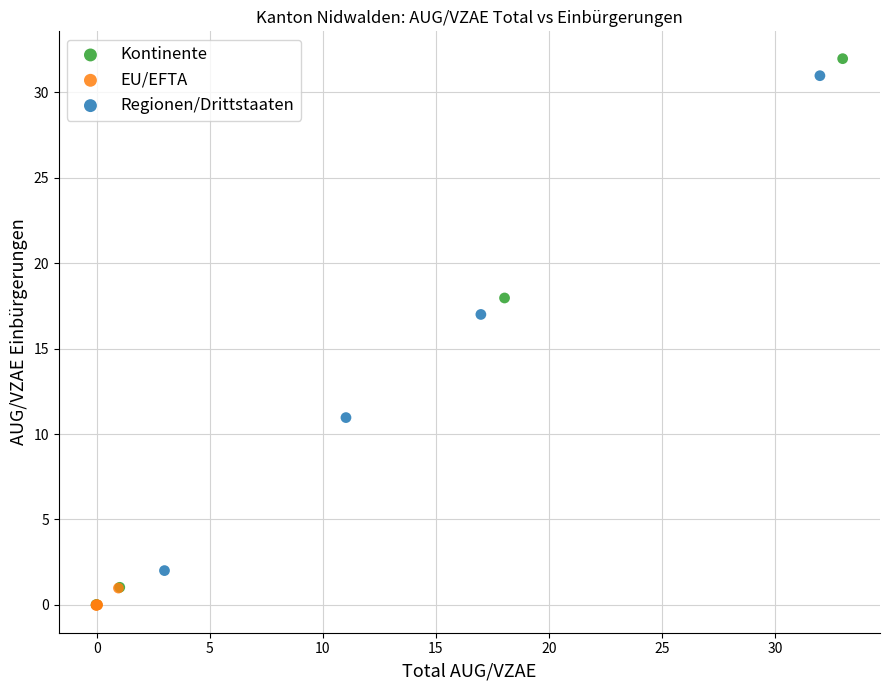

Which series has the widest spread of Y values?

Kontinente